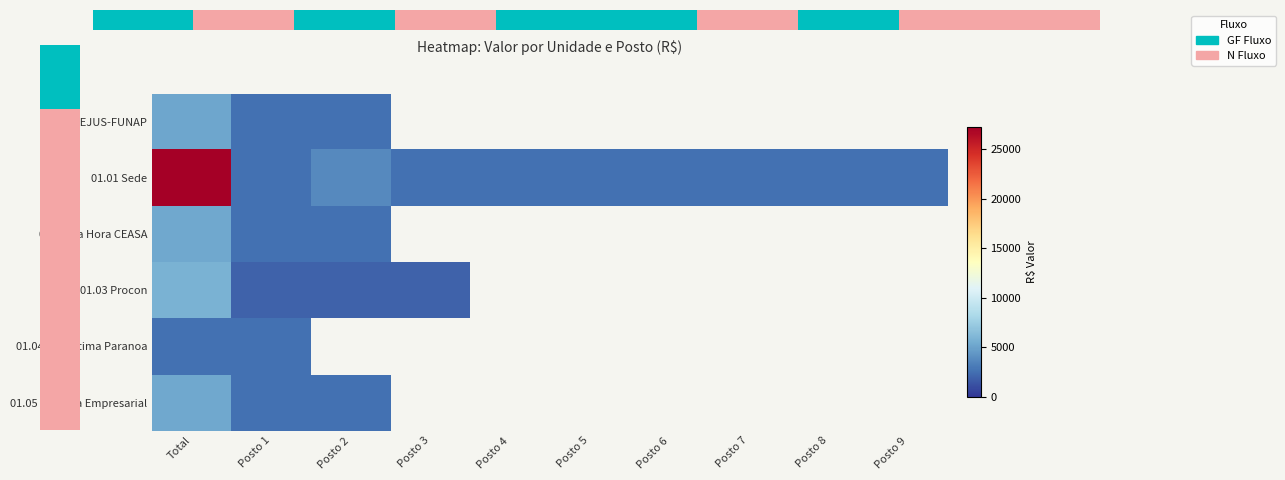

At Posto 8, list the series in order from largest to smallest.

01.00 SEJUS-FUNAP, 01.01 Sede, 01.02 Na Hora CEASA, 01.03 Procon, 01.04 Pro-Vitima Paranoa, 01.05 Na Hora Empresarial